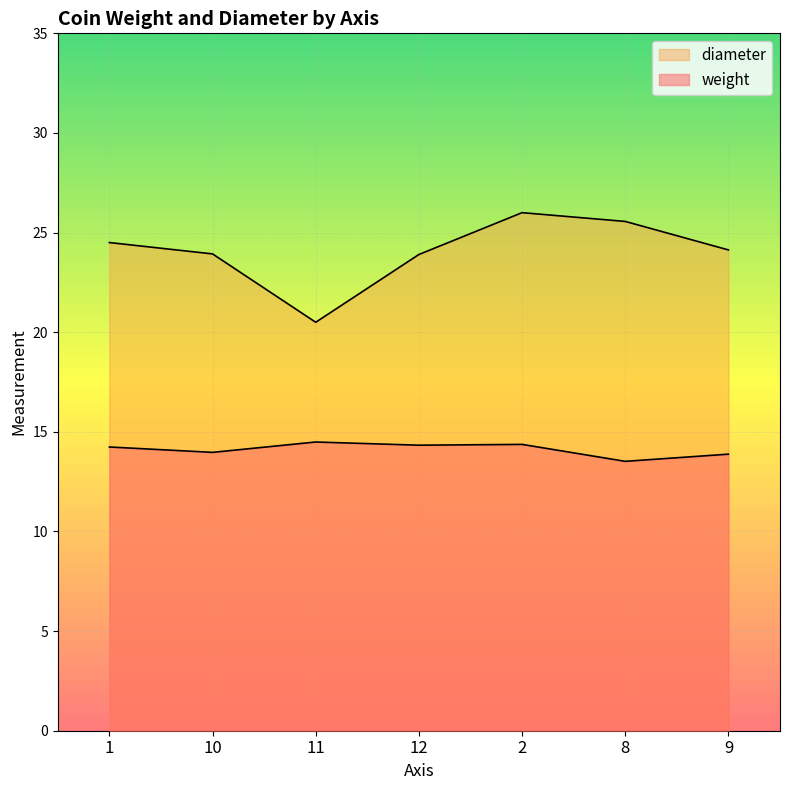

At 11, list the series in order from largest to smallest.

diameter, weight